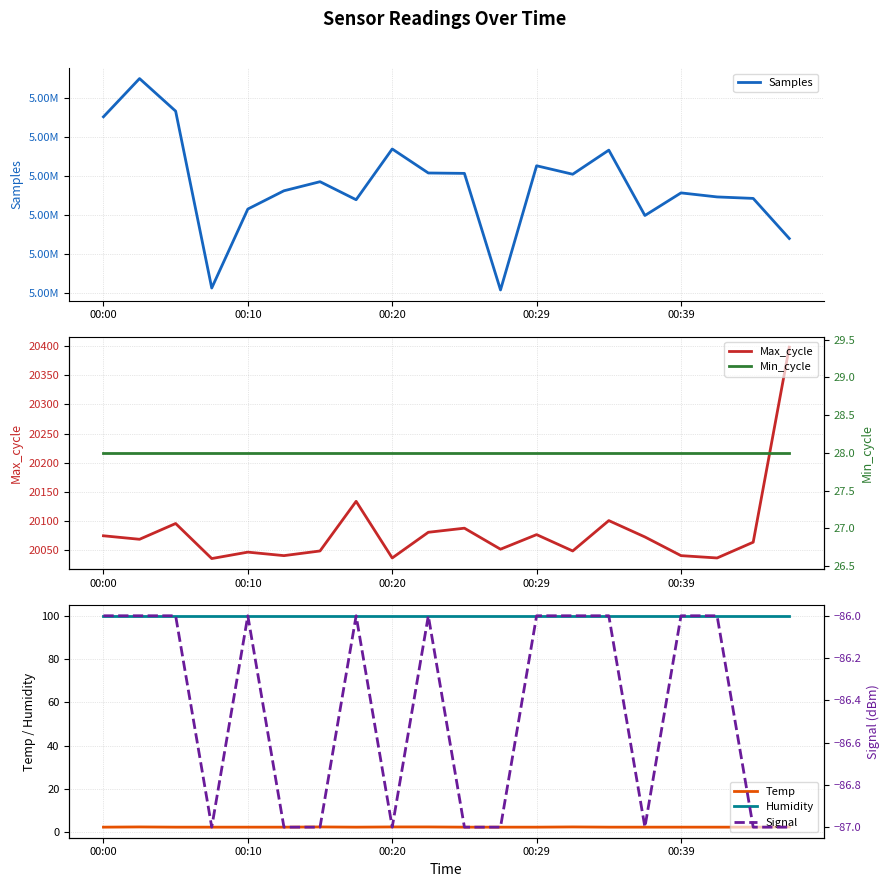

What is the maximum value for Humidity?

99.9